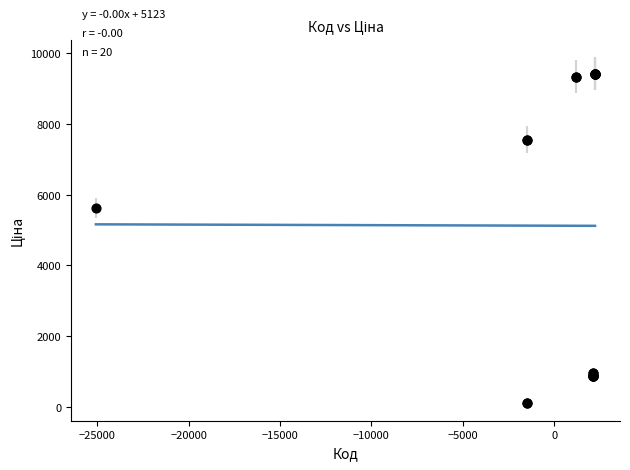

What Y value in the scatter plot is closest to 4765?

5636.0